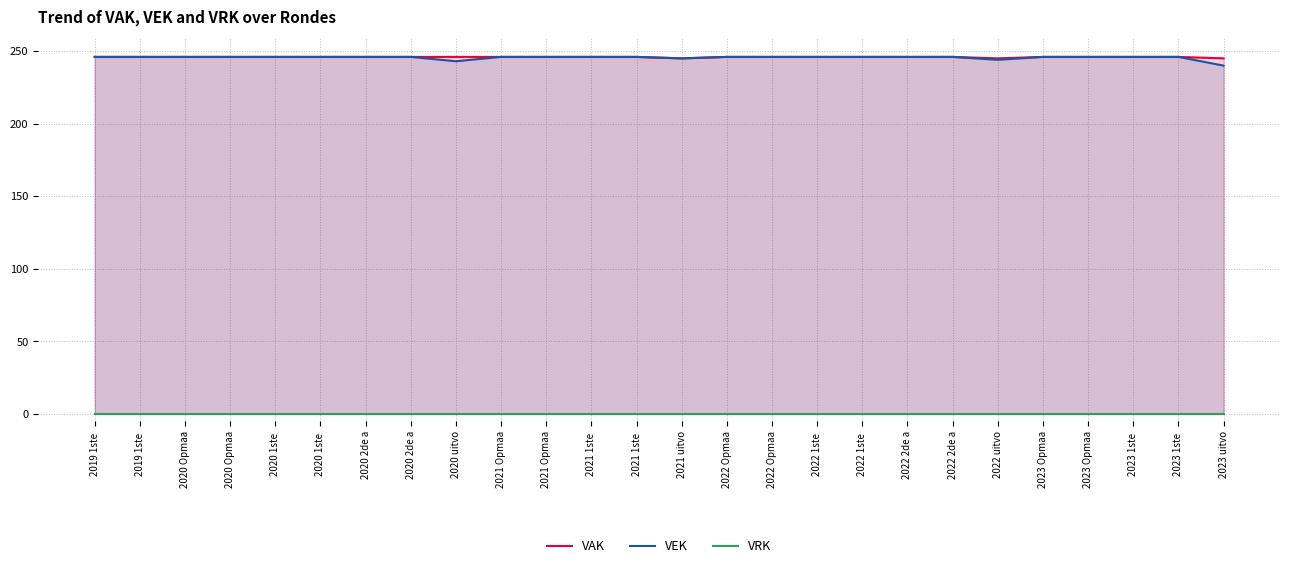

Rank the categories by VEK value from lowest to highest.

2023 uitvo, 2020 uitvo, 2022 uitvo, 2021 uitvo, 2019 1ste , 2019 1ste , 2020 Opmaa, 2020 Opmaa, 2020 1ste , 2020 1ste , 2020 2de a, 2020 2de a, 2021 Opmaa, 2021 Opmaa, 2021 1ste , 2021 1ste , 2022 Opmaa, 2022 Opmaa, 2022 1ste , 2022 1ste , 2022 2de a, 2022 2de a, 2023 Opmaa, 2023 Opmaa, 2023 1ste , 2023 1ste 